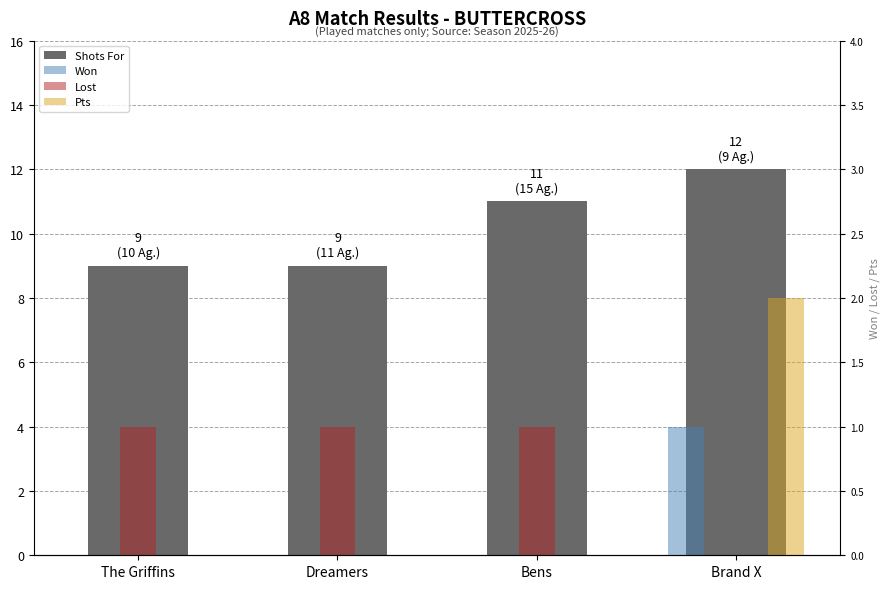

Which category has the highest value in the Pts series?

Brand X